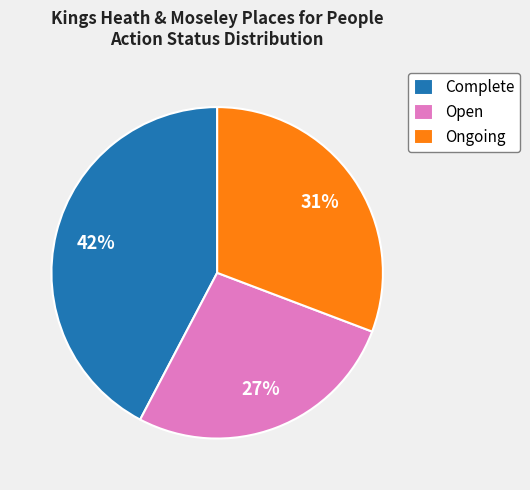

How many segments does this pie chart have?

3